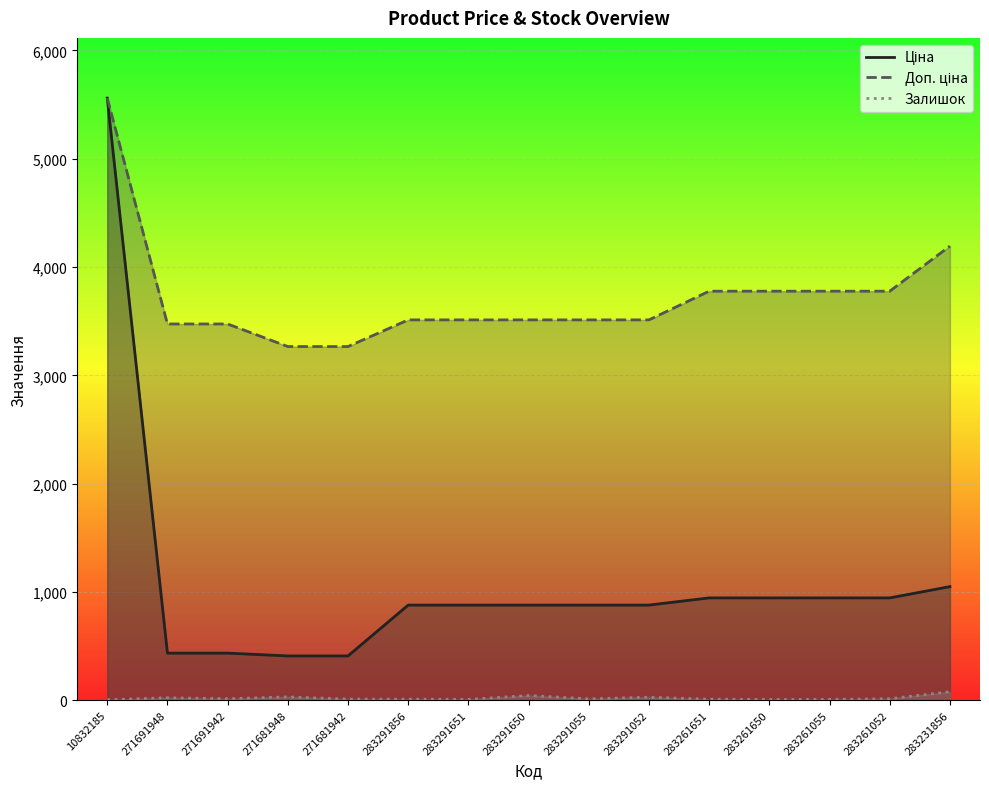

What position from the right is 271691942?

13